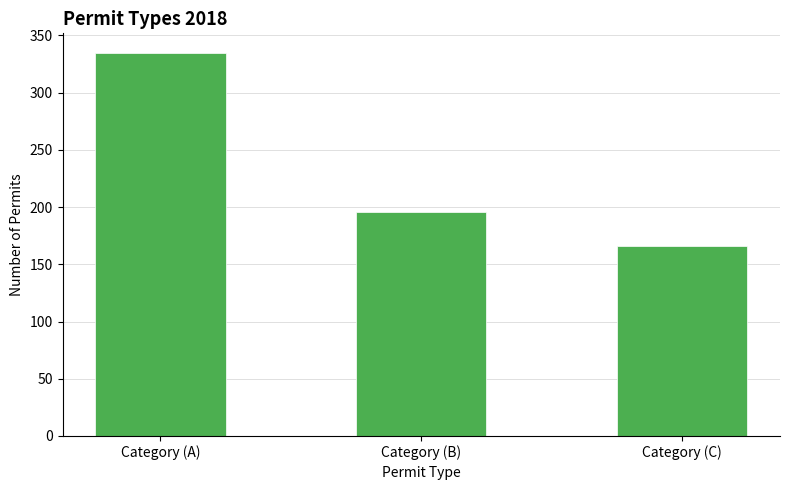

Rank the categories by value from lowest to highest.

Category (C), Category (B), Category (A)